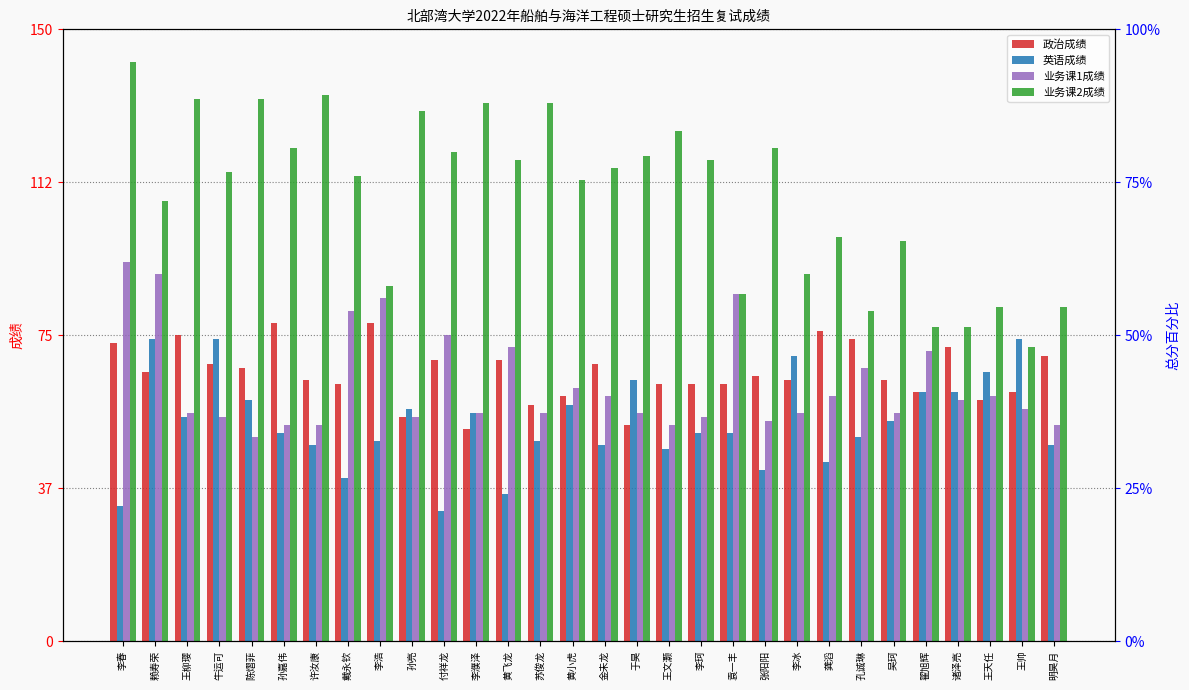

What is the label of the 25th bar from the left?

吴珂